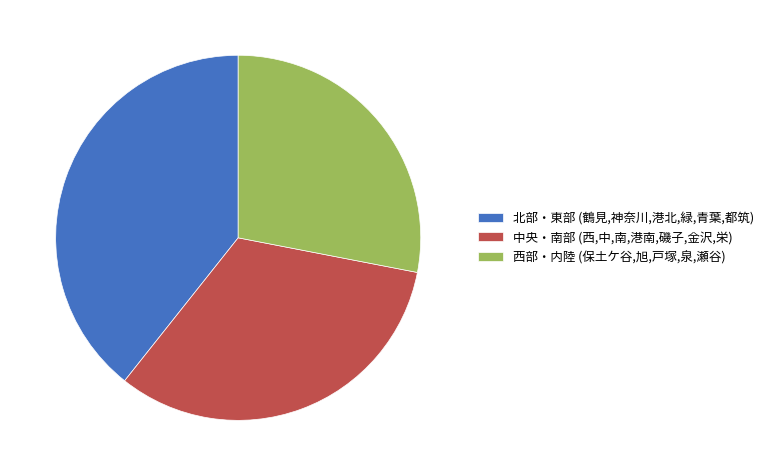

Which slice is the smallest?

西部・内陸 (保土ケ谷,旭,戸塚,泉,瀬谷)